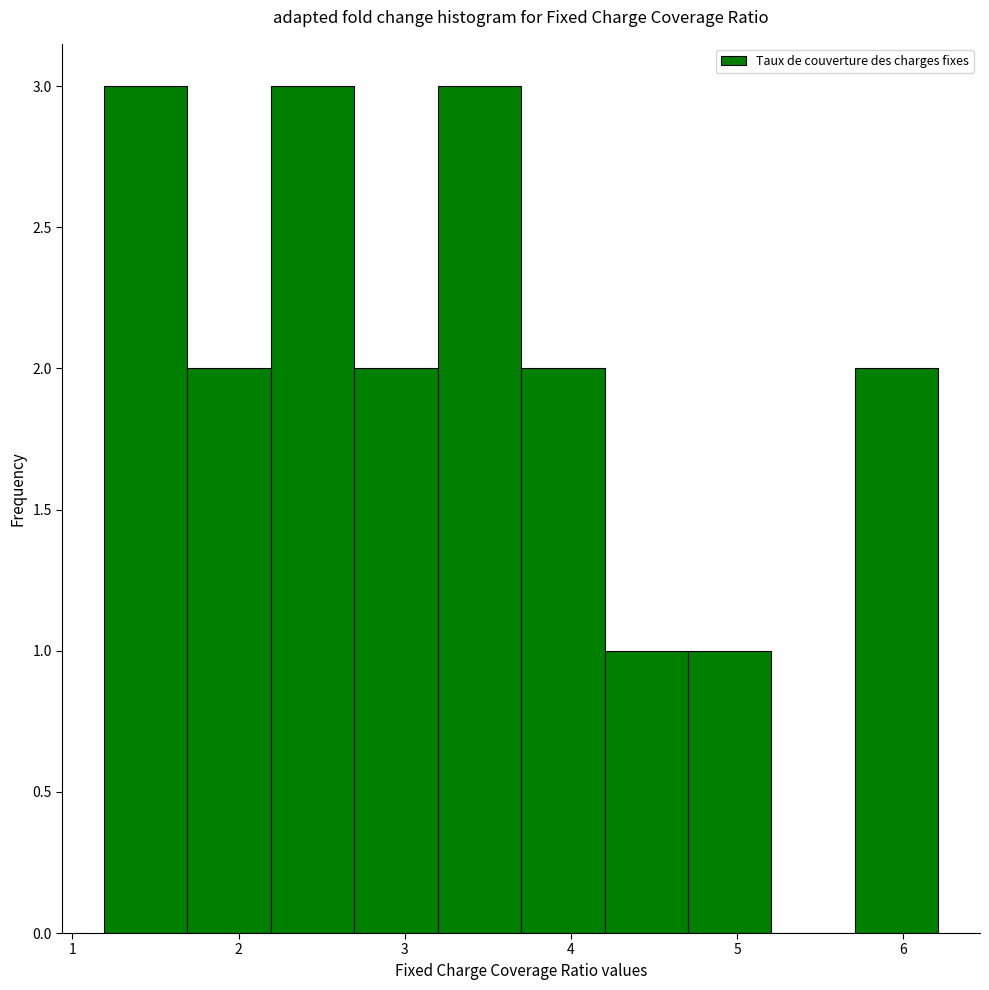

What is the height of the bar covering 5.7 to 6.2 on the x-axis? Neither the bar edges nor the heights are printed on the chart, so give them approximately, as read against the axes.

2